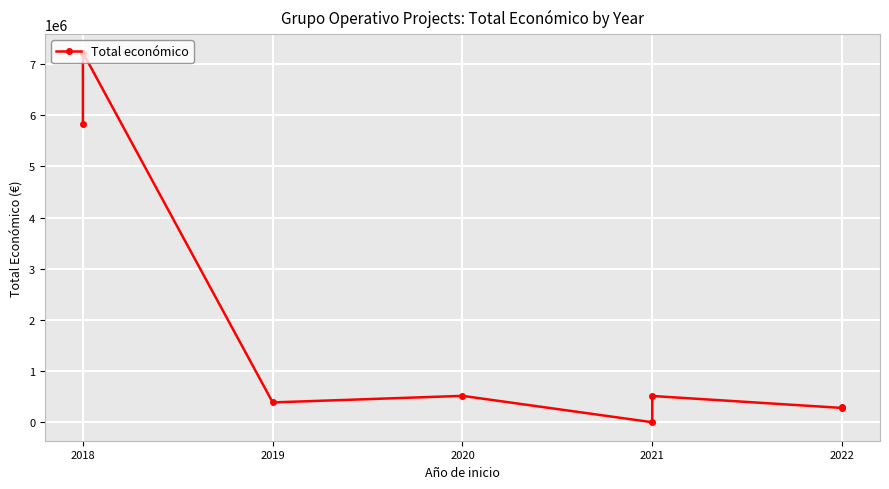

Reading left to right, transcribe all the data shown in this chart.

5819964	7222818	387426	515491	0	513192	279710	299913